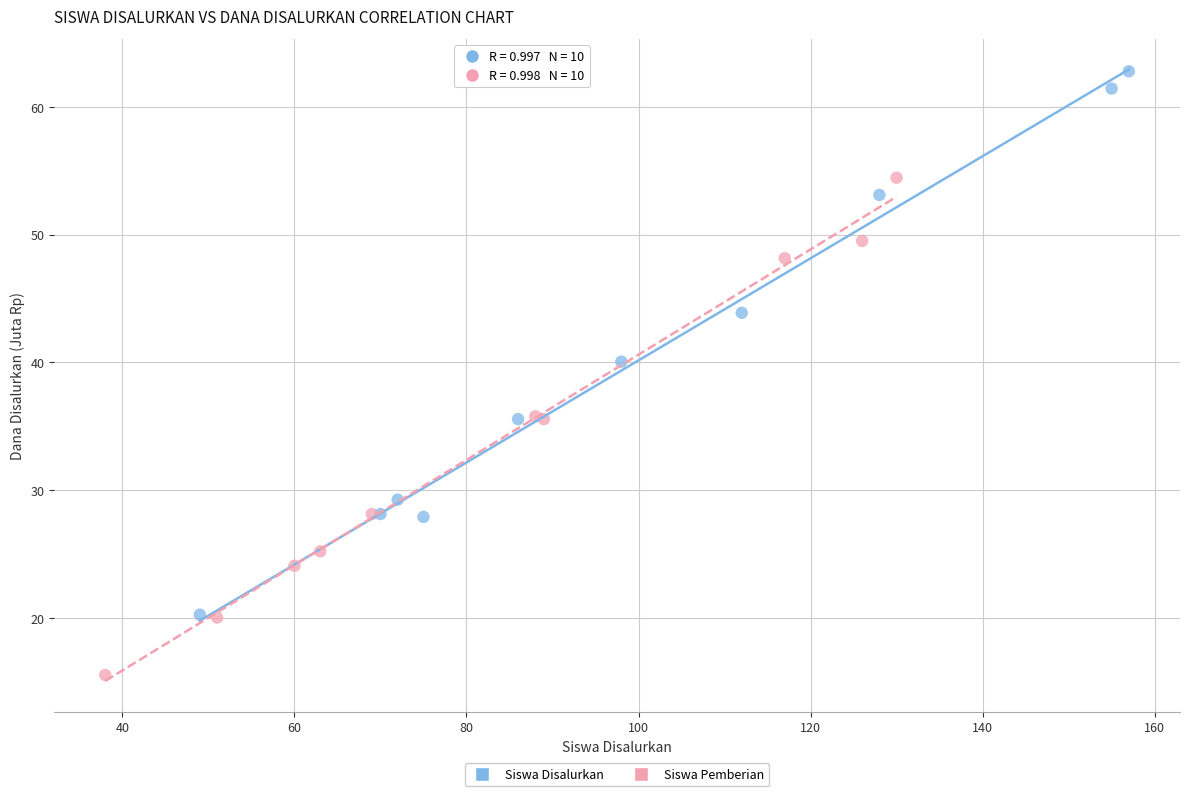

Which series has the largest Y range (max minus min)?

Siswa Disalurkan